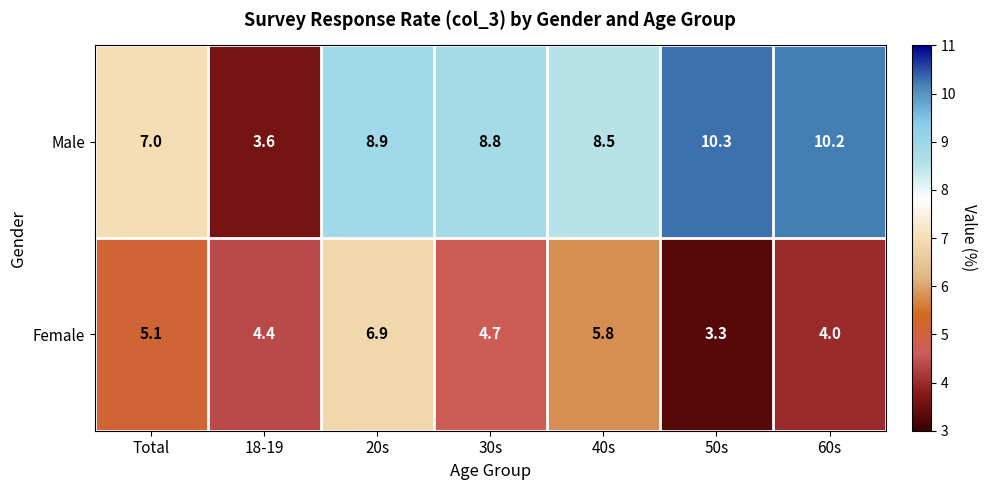

At which category does the chart reach its minimum across all series?

50s